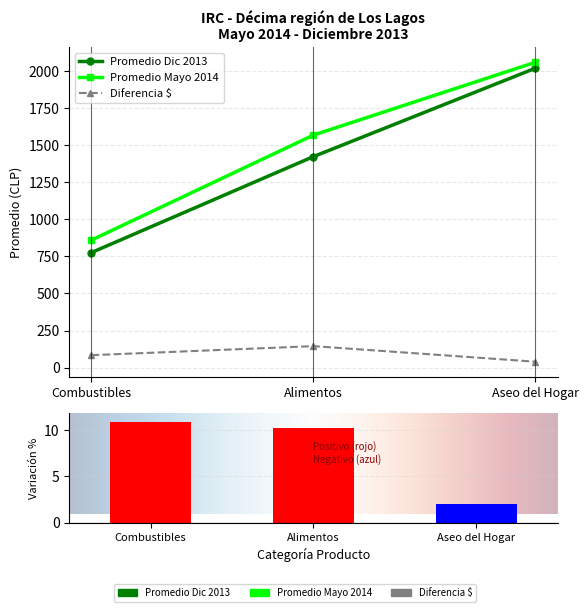

How many data points in Promedio Dic 2013 are less than 1423?

1